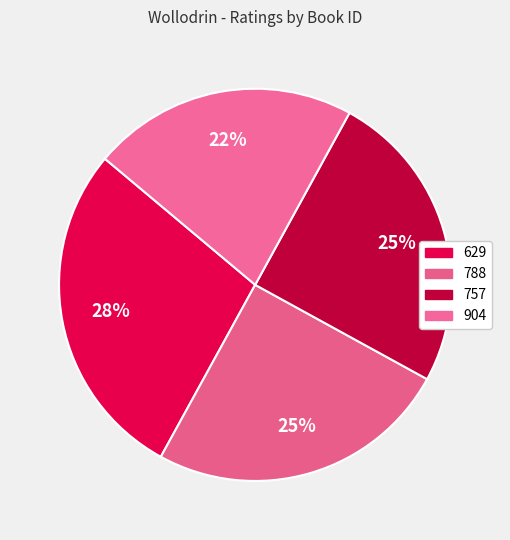

Is there any slice that represents more than half of the pie?

No